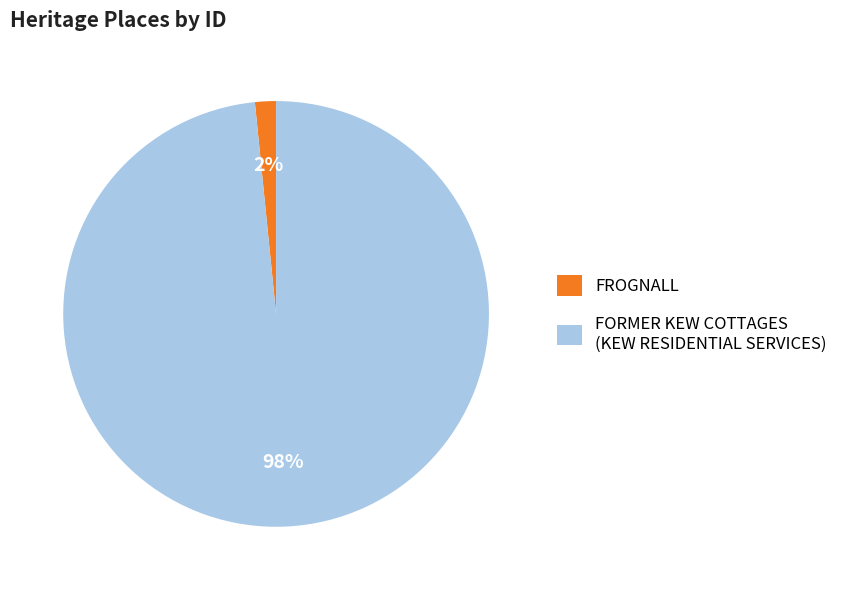

Is the sum of FORMER KEW COTTAGES (KEW RESIDENTIAL SERVICES) and FROGNALL greater than half?

Yes